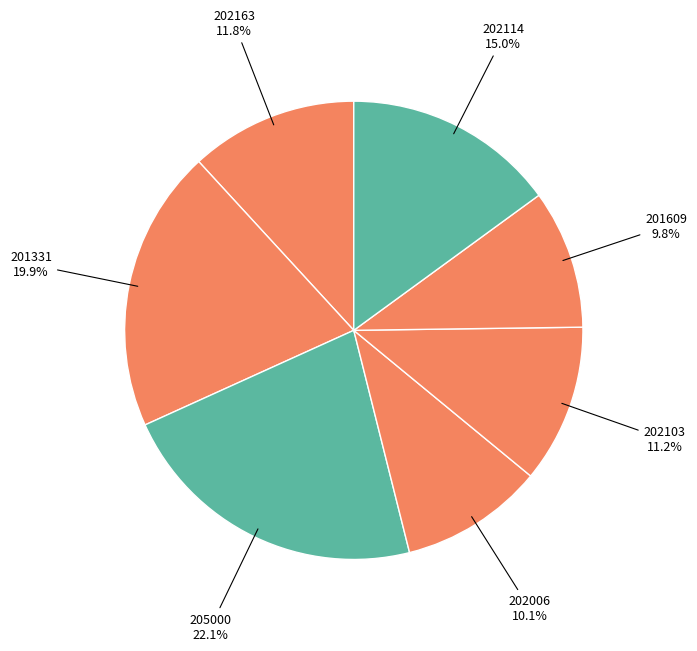

To the nearest percent, what is the average slice percentage?

14%